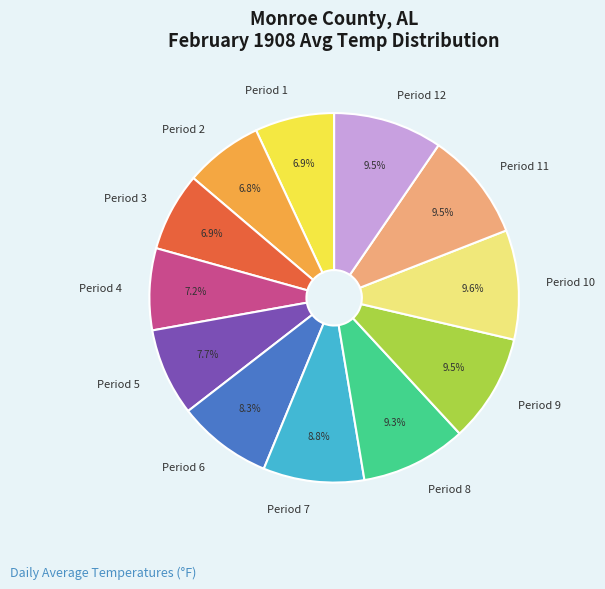

What is the ratio of the value at Period 3 to the value at Period 10?

0.7